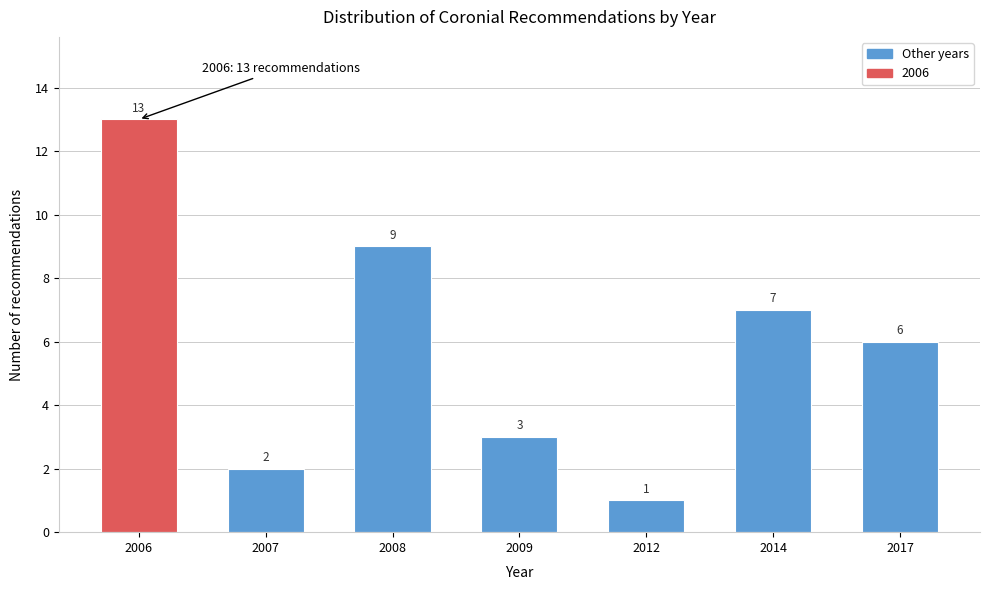

Reading left to right, transcribe all the data shown in this chart.

13	2	9	3	1	7	6